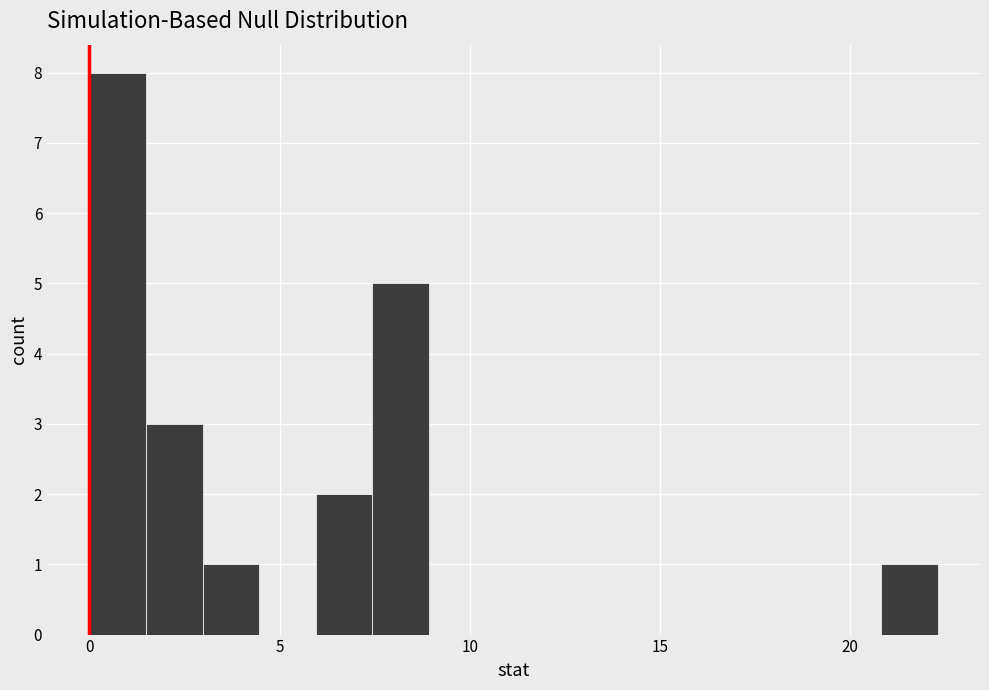

Around what value on the x-axis is the tallest bar? Give the approximate position of its centre, as read against the axis.

0.5